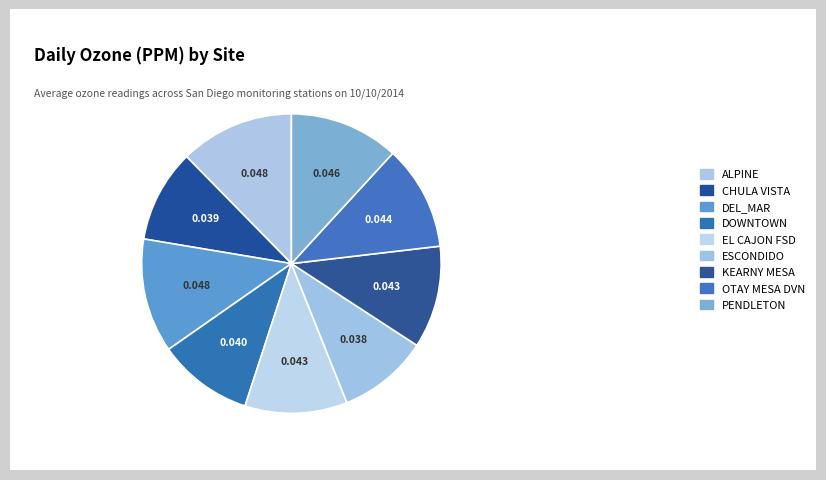

To the nearest percent, what portion does KEARNY MESA represent?

11%